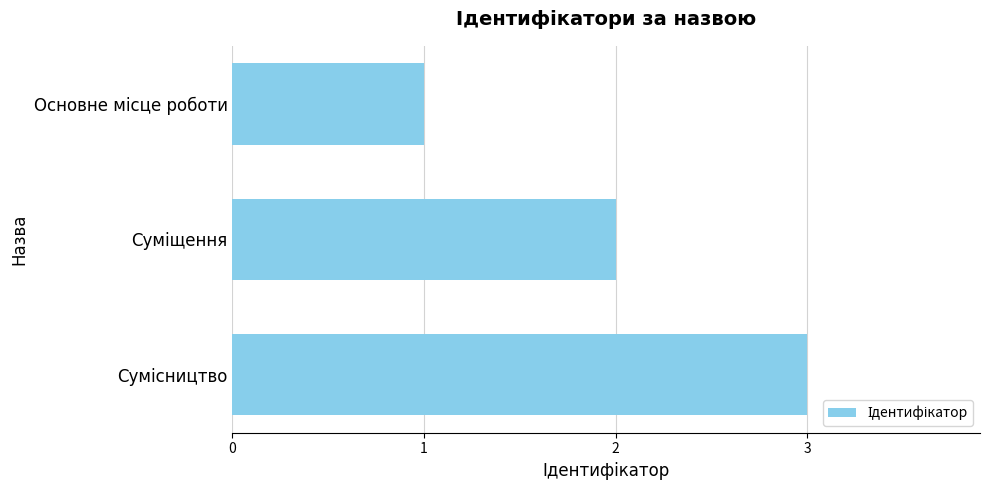

What is the sum of all values?

6